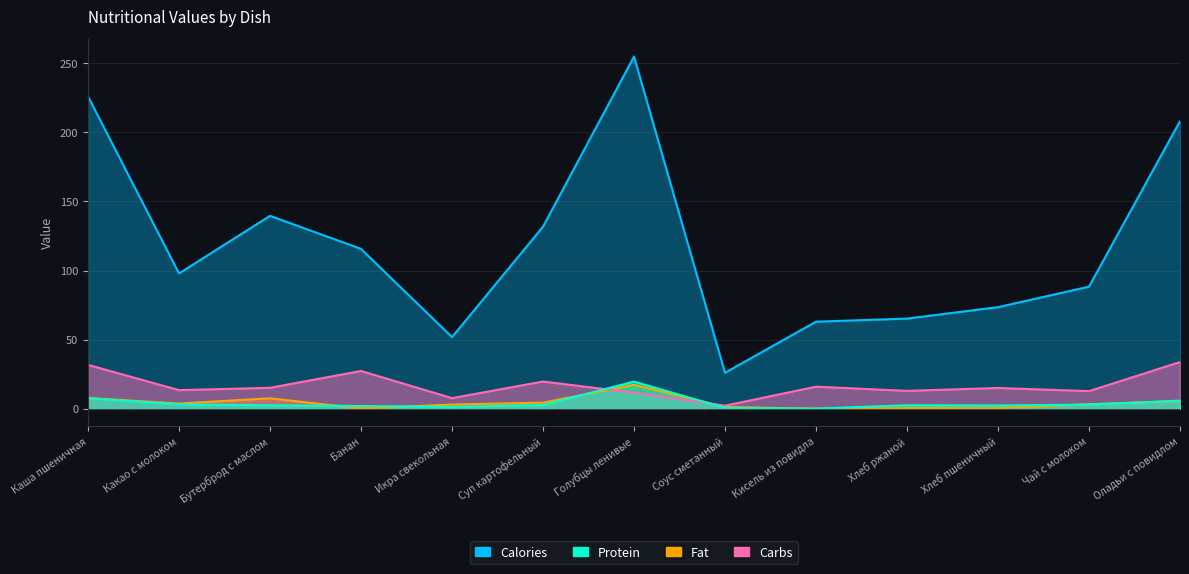

How many data points in Calories are above 97?

7